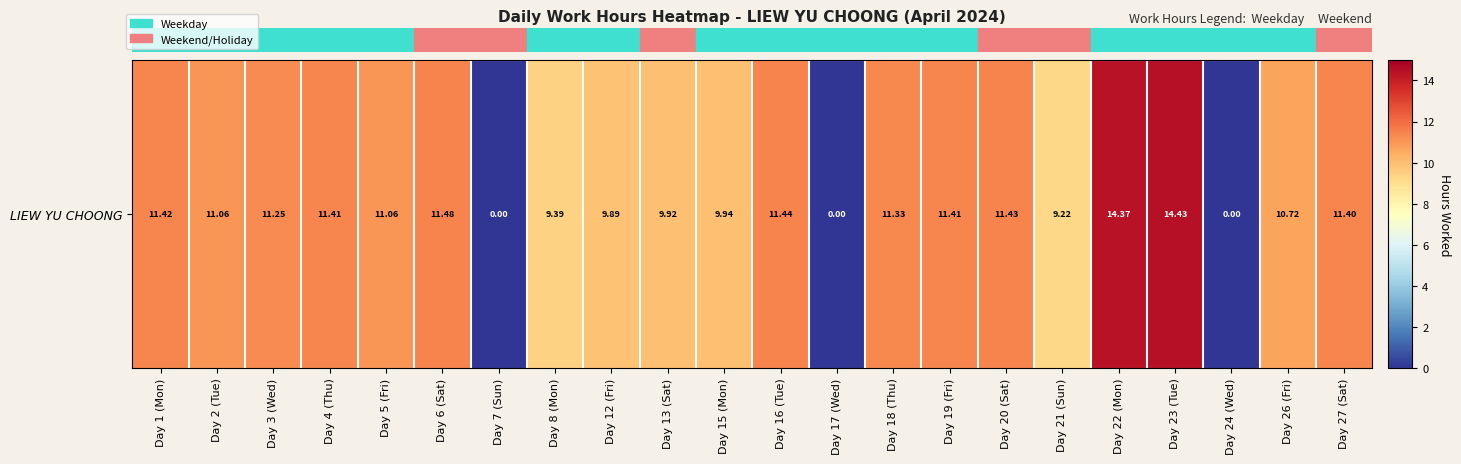

List the labels in order of value, largest first.

Day 23 (Tue), Day 22 (Mon), Day 6 (Sat), Day 16 (Tue), Day 20 (Sat), Day 1 (Mon), Day 4 (Thu), Day 19 (Fri), Day 27 (Sat), Day 18 (Thu), Day 3 (Wed), Day 2 (Tue), Day 5 (Fri), Day 26 (Fri), Day 15 (Mon), Day 13 (Sat), Day 12 (Fri), Day 8 (Mon), Day 21 (Sun), Day 7 (Sun), Day 17 (Wed), Day 24 (Wed)